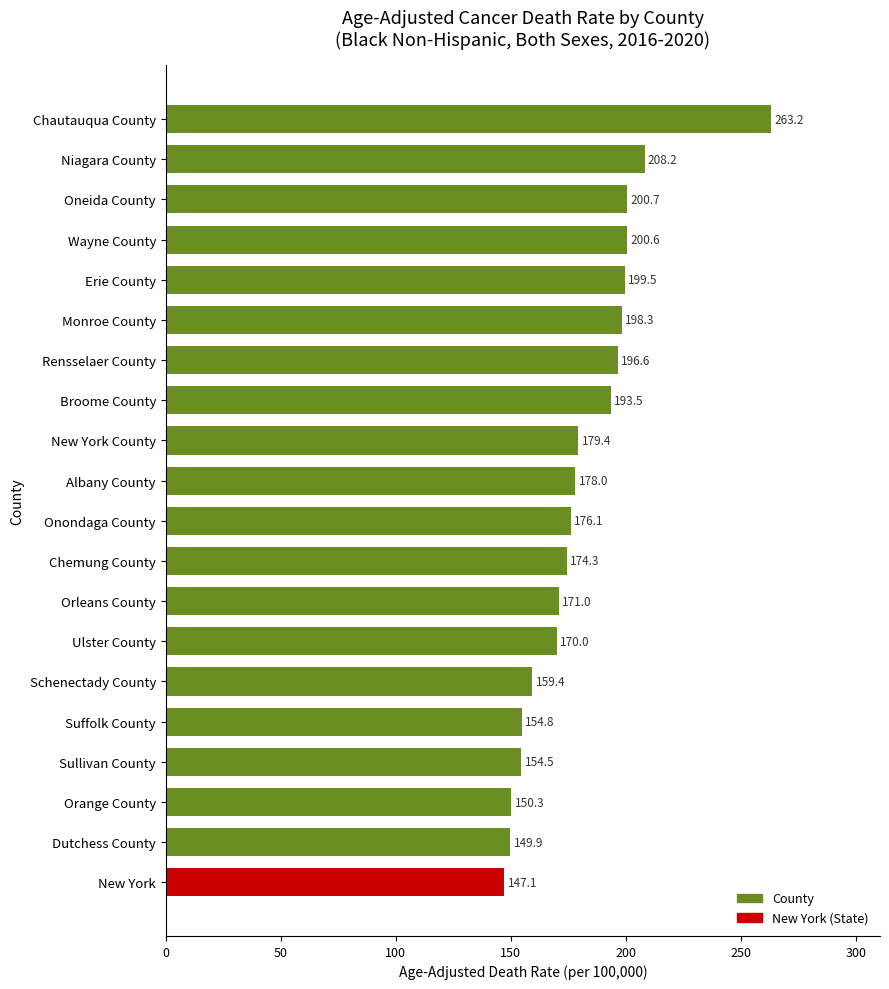

List the labels in order of value, smallest first.

New York, Dutchess County, Orange County, Sullivan County, Suffolk County, Schenectady County, Ulster County, Orleans County, Chemung County, Onondaga County, Albany County, New York County, Broome County, Rensselaer County, Monroe County, Erie County, Wayne County, Oneida County, Niagara County, Chautauqua County